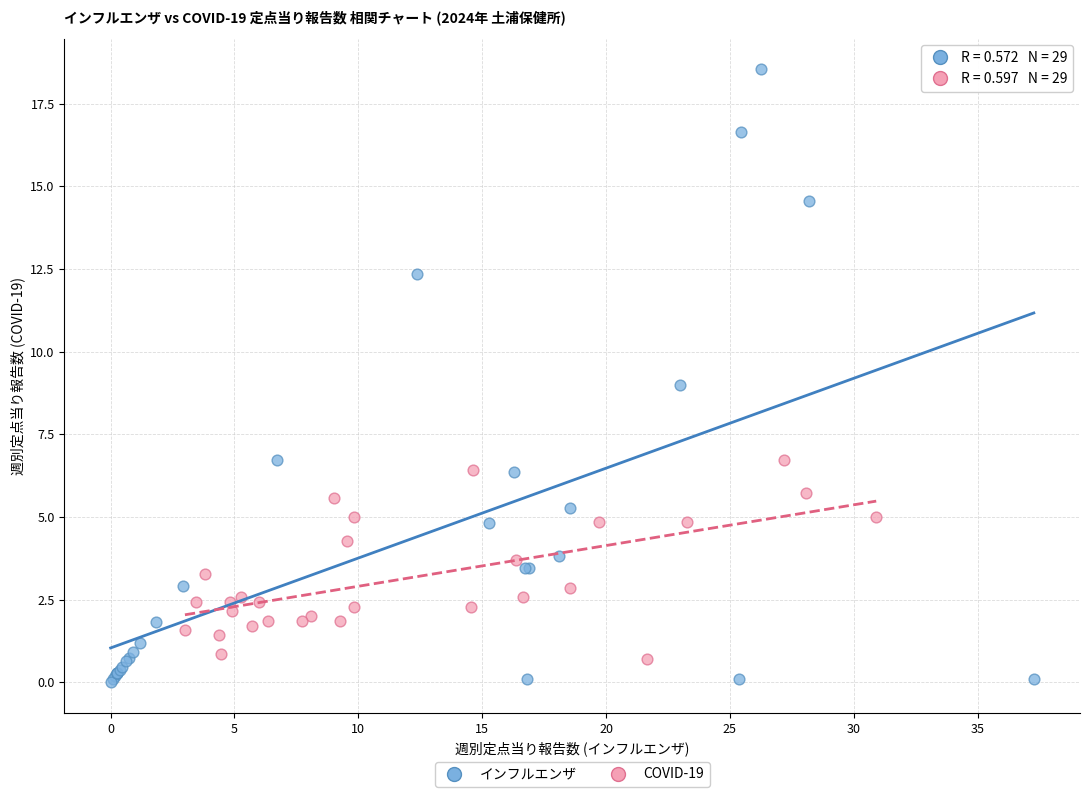

Which series has the widest spread of Y values?

インフルエンザ